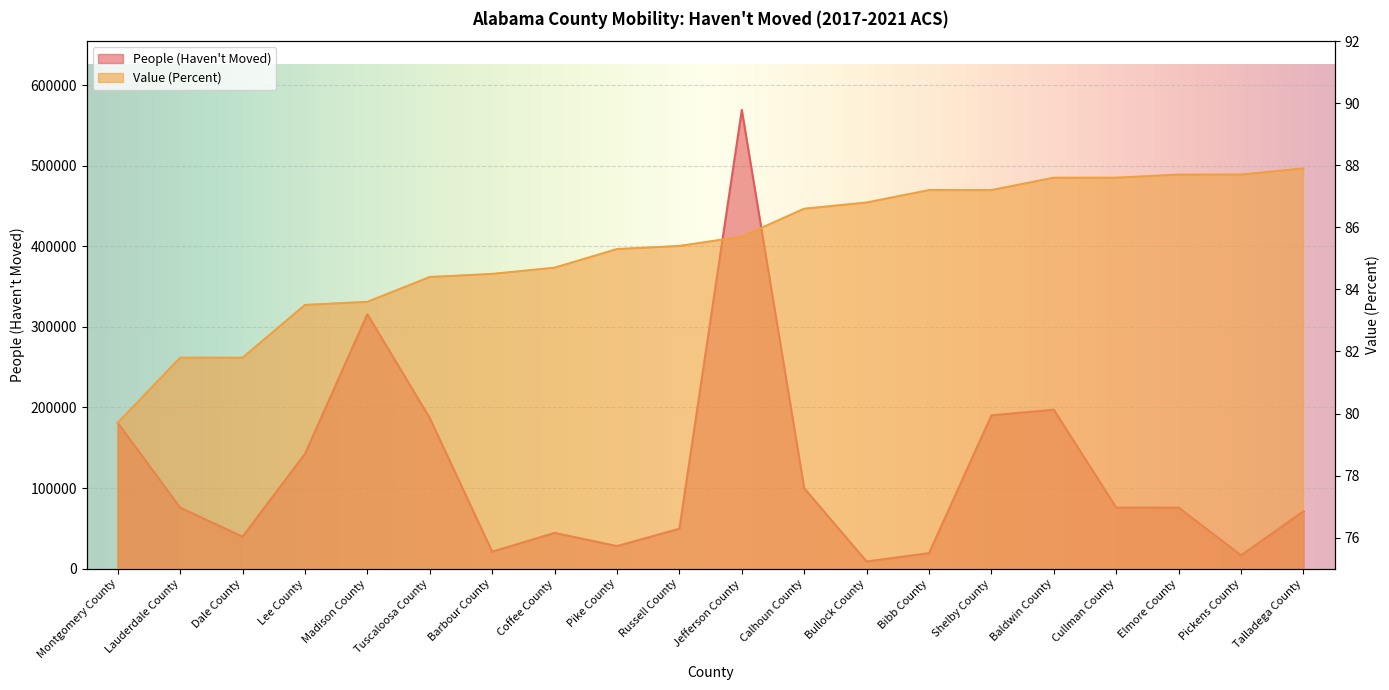

Reading left to right, what are all the values shown in this chart?

People (Haven't Moved): Montgomery County=180903.0	Lauderdale County=75755.0	Dale County=39784.0	Lee County=142464.0	Madison County=315763.0	Tuscaloosa County=186836.0	Barbour County=21152.0	Coffee County=44441.0	Pike County=28071.0	Russell County=49620.0	Jefferson County=569032.0	Calhoun County=99744.0	Bullock County=8972.0	Bibb County=19299.0	Shelby County=190280.0	Baldwin County=197242.0	Cullman County=75738.0	Elmore County=75759.0	Pickens County=16680.0	Talladega County=71164.0
Value (Percent): Montgomery County=79.7	Lauderdale County=81.8	Dale County=81.8	Lee County=83.5	Madison County=83.6	Tuscaloosa County=84.4	Barbour County=84.5	Coffee County=84.7	Pike County=85.3	Russell County=85.4	Jefferson County=85.7	Calhoun County=86.6	Bullock County=86.8	Bibb County=87.2	Shelby County=87.2	Baldwin County=87.6	Cullman County=87.6	Elmore County=87.7	Pickens County=87.7	Talladega County=87.9